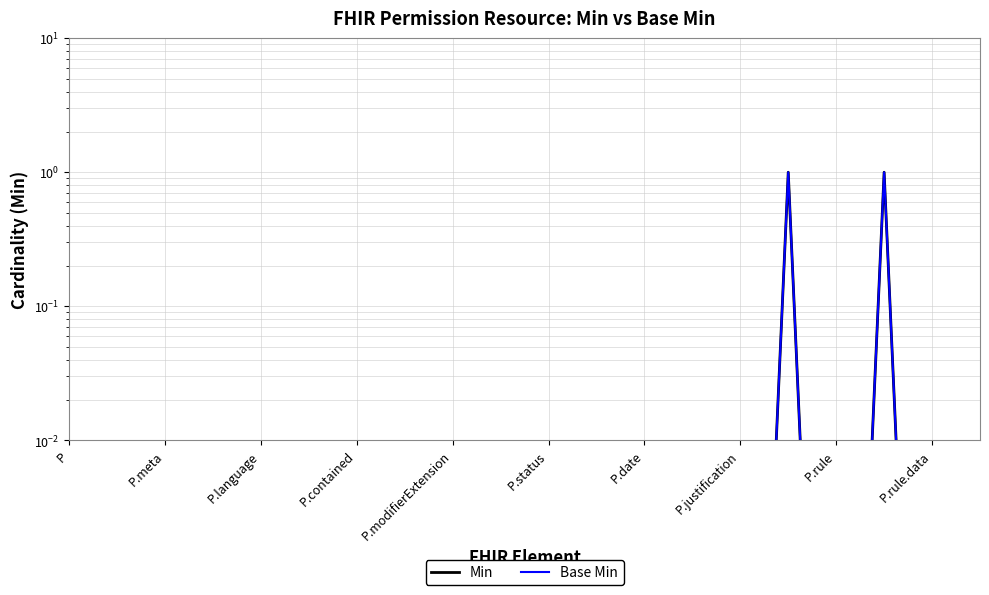

What is the highest value of the Base Min series?

1.0